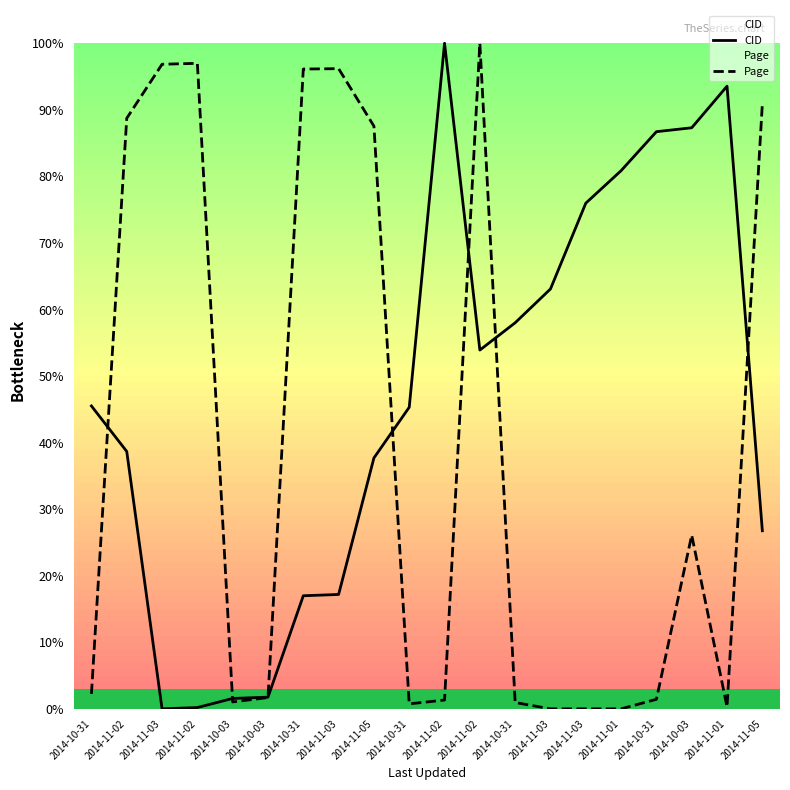

Where is CID nearest to the value 50?

2014-11-02